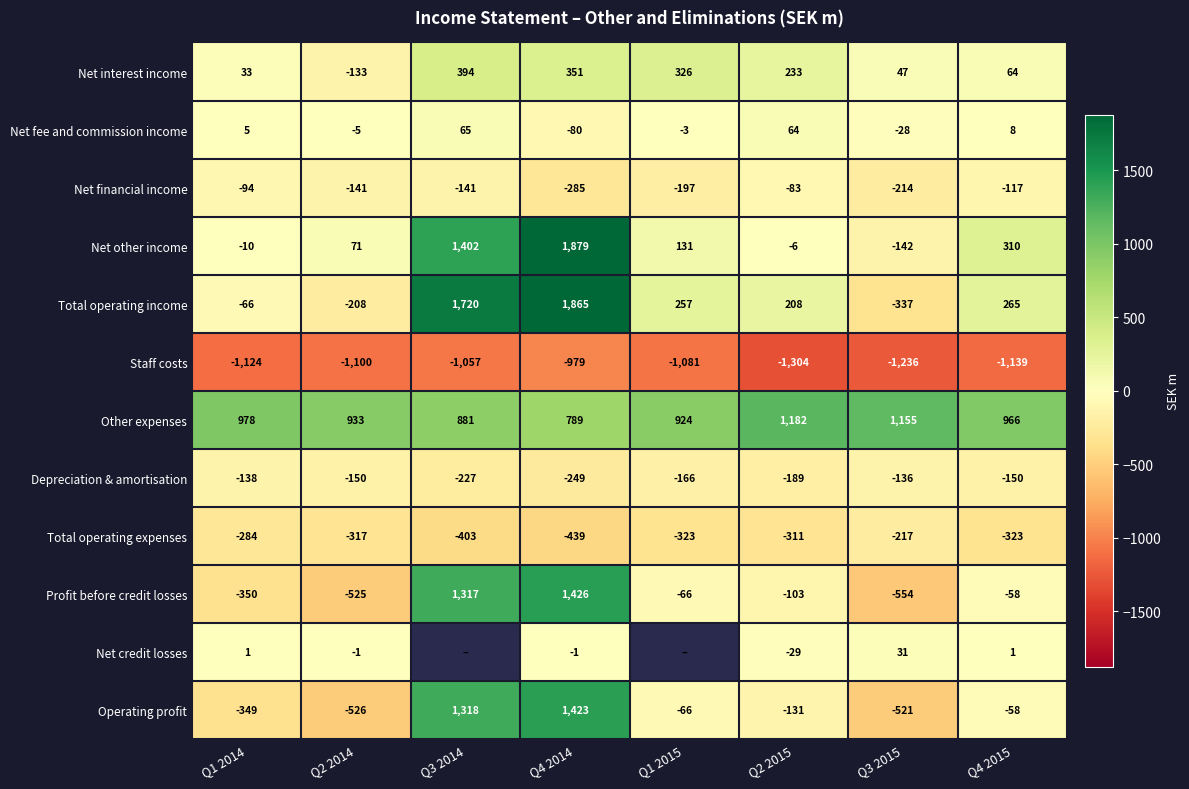

How many values in Operating profit are below zero?

6